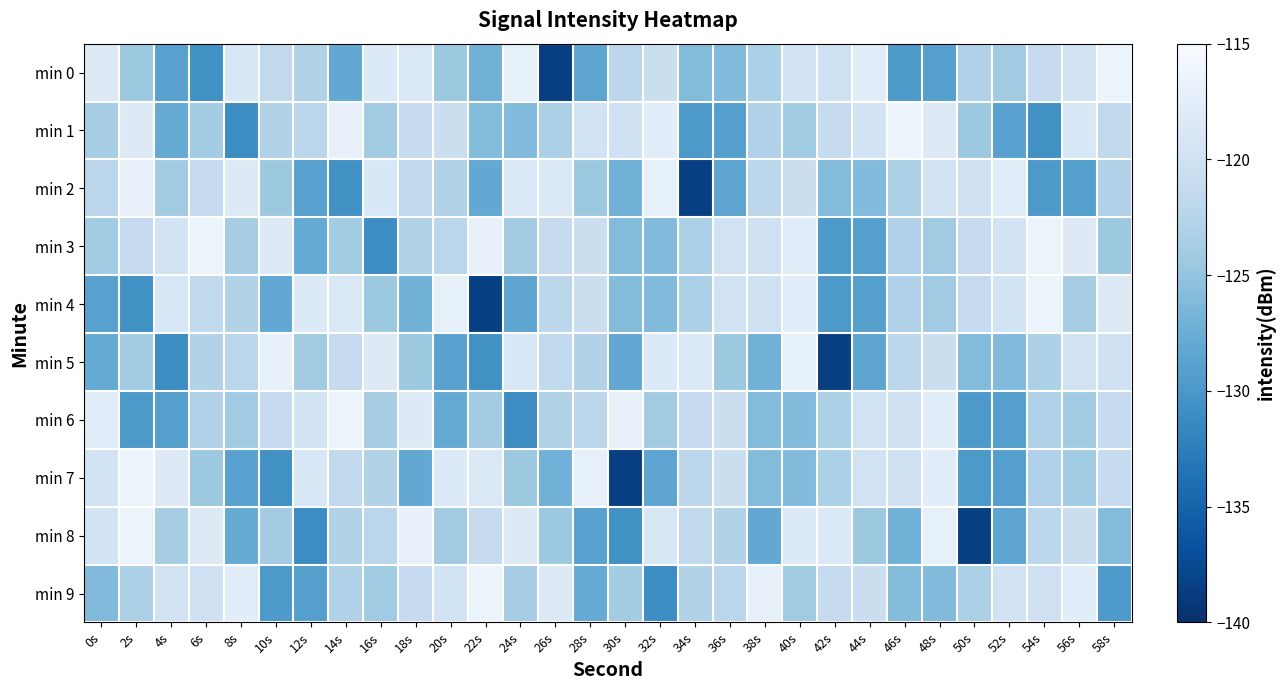

Which series changed the most between 12s and 36s?

min 8